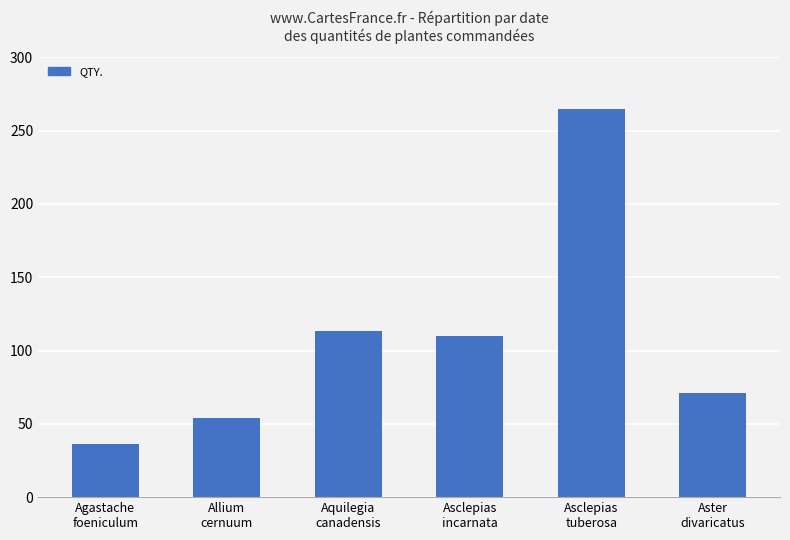

Where does the data first go above 110?

Aquilegia
canadensis